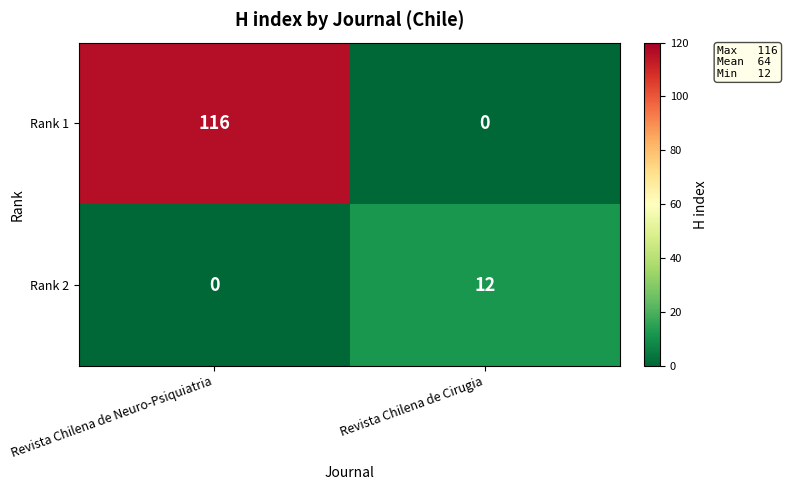

How many categories are shown in the chart?

2